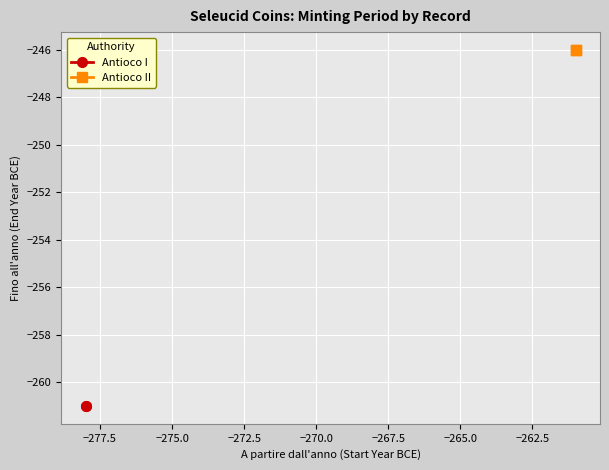

List the series in order of their overall mean, lowest first.

Antioco I, Antioco II